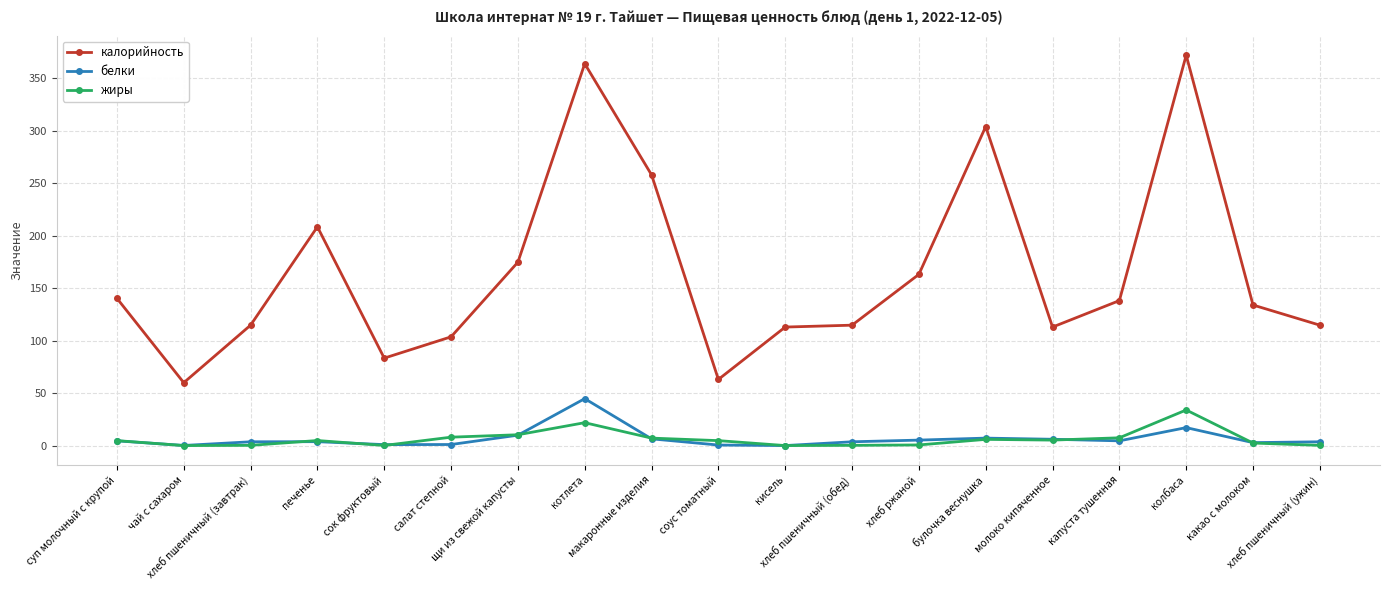

What is the highest value of the жиры series?

34.0